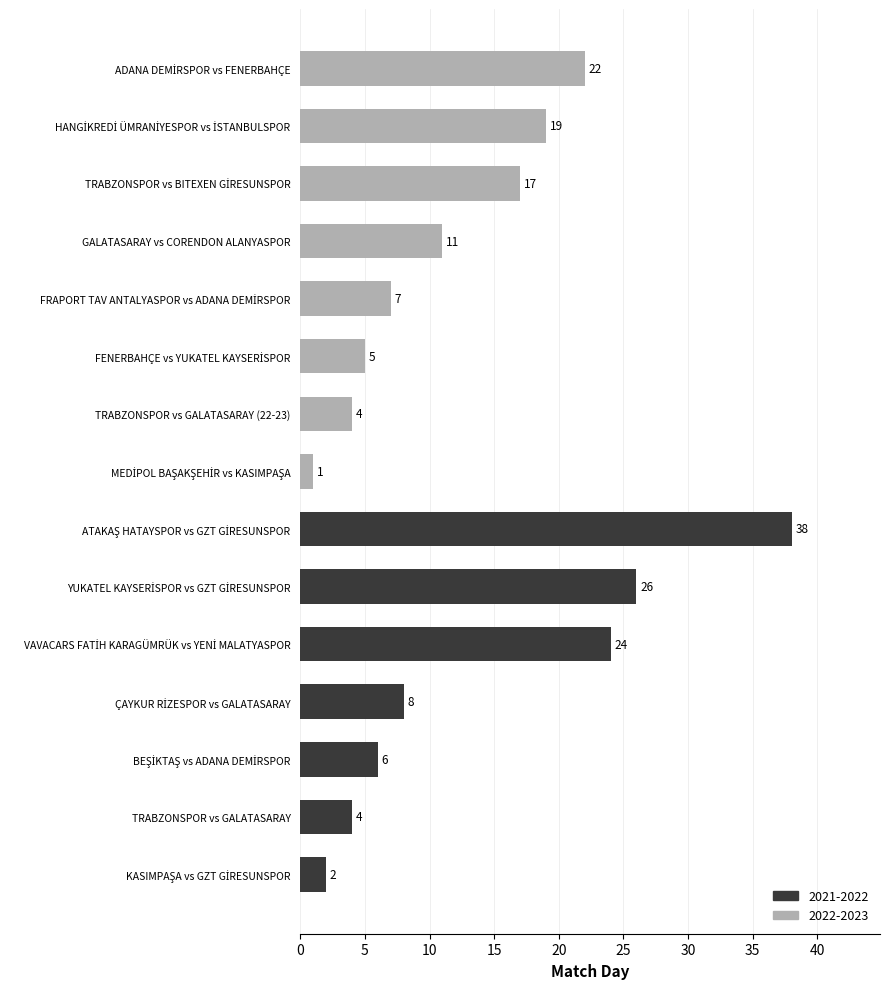

At which category does the chart reach its peak across all series?

ATAKAŞ HATAYSPOR vs GZT GİRESUNSPOR